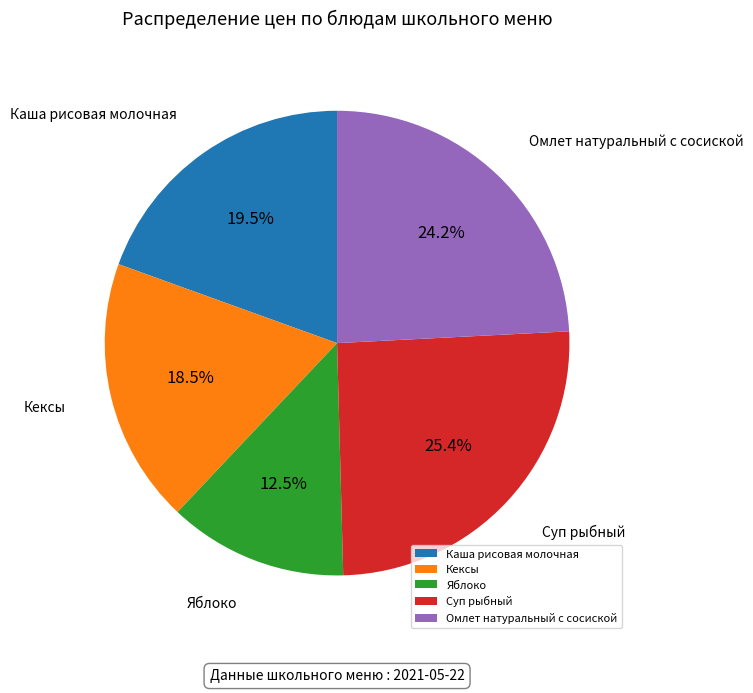

What percentage do Каша рисовая молочная and Кексы together represent?

38.0%